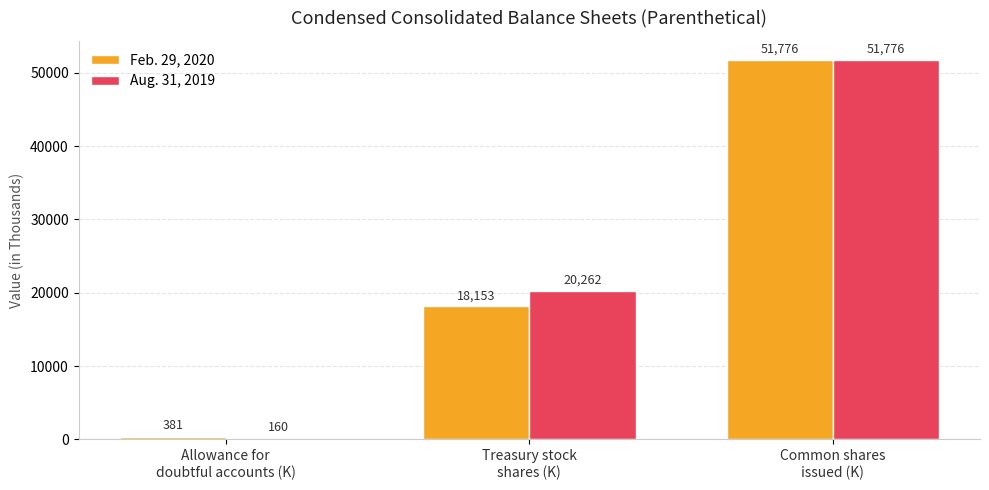

What is the greatest value displayed?

51776